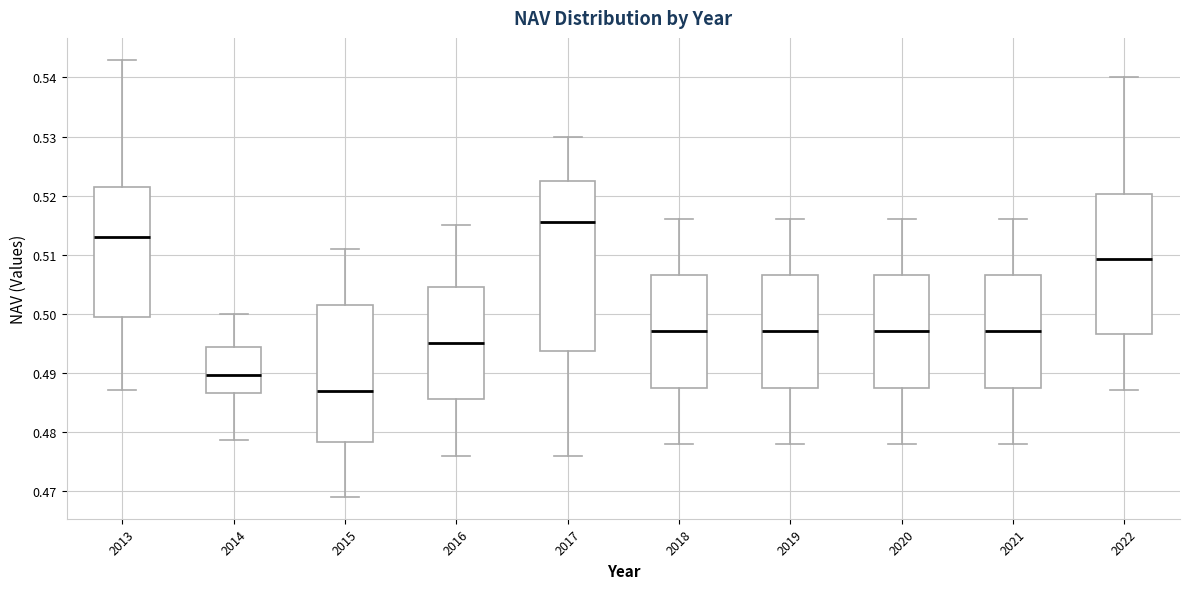

Comparing the boxes themselves (not the whiskers), which one is the tallest?

2017